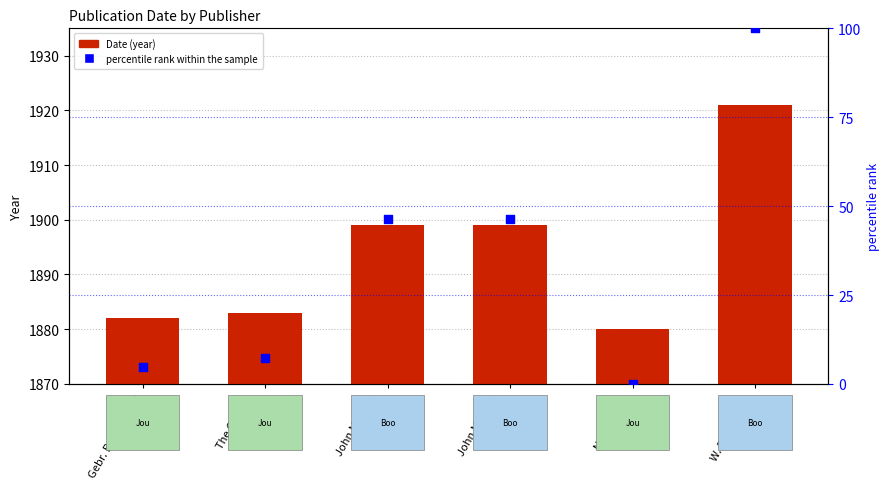

Is the value of percentile rank within the sample at John Mackay
(2) greater than the value of Date at Gebr. Borntraeger?

No